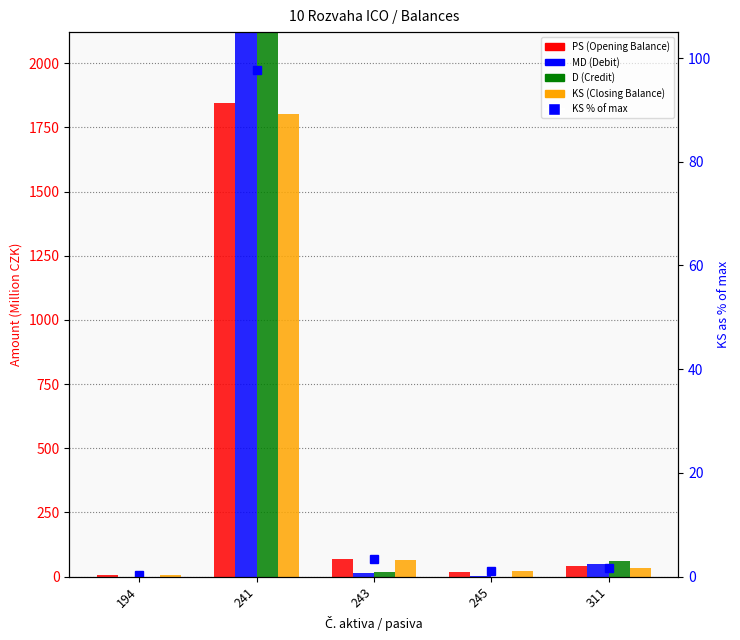

At how many categories does at least one series exceed 2753?

1